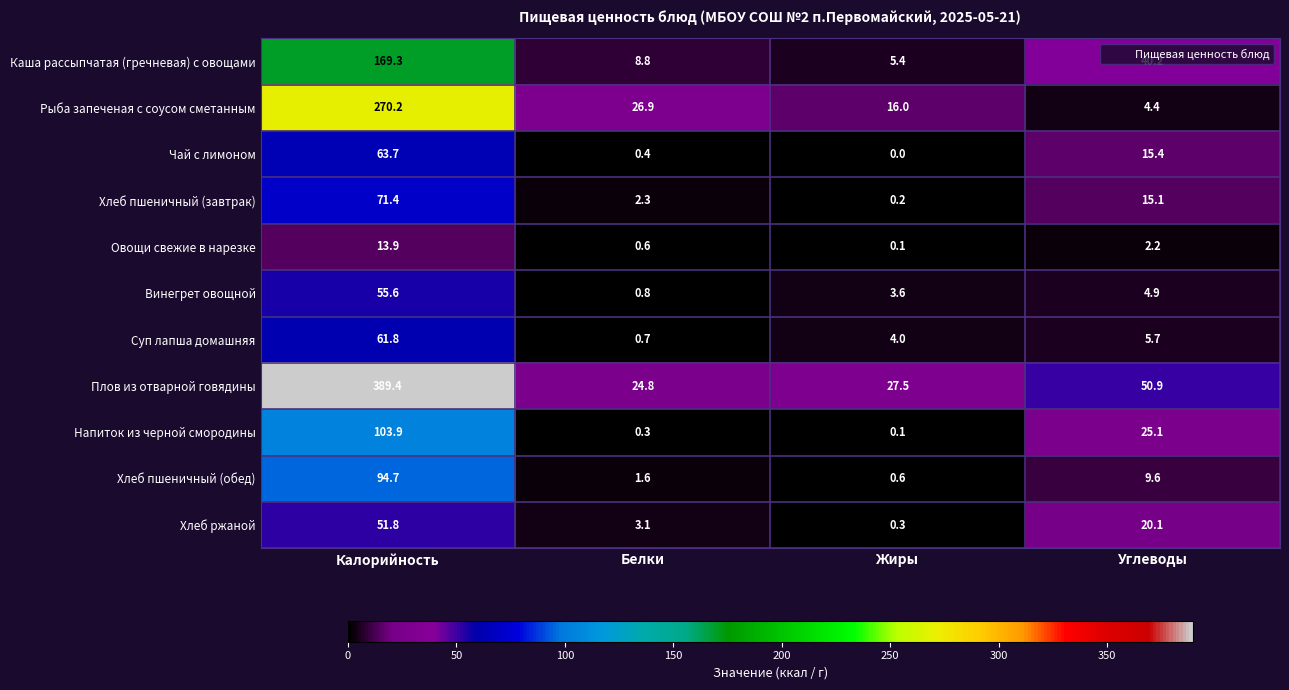

True or false: Плов из отварной говядины has a value of 49.4 at Жиры.

False